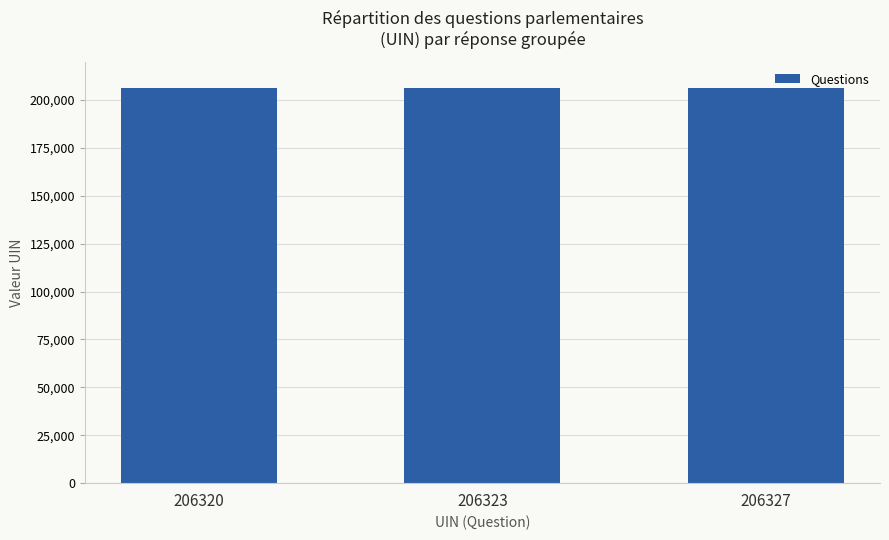

What is the ratio of the value at 206327 to the value at 206323?

1.0